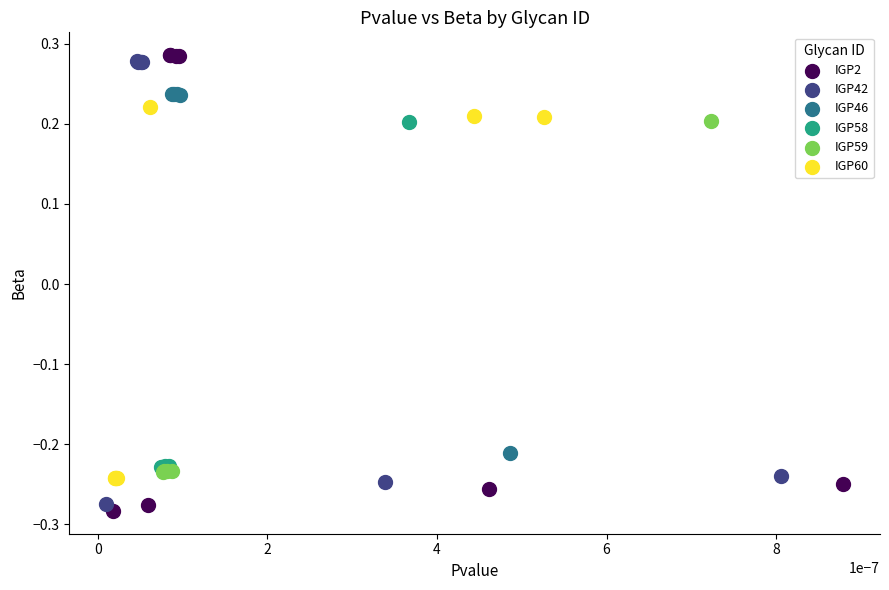

Which series has the largest Y range (max minus min)?

IGP2